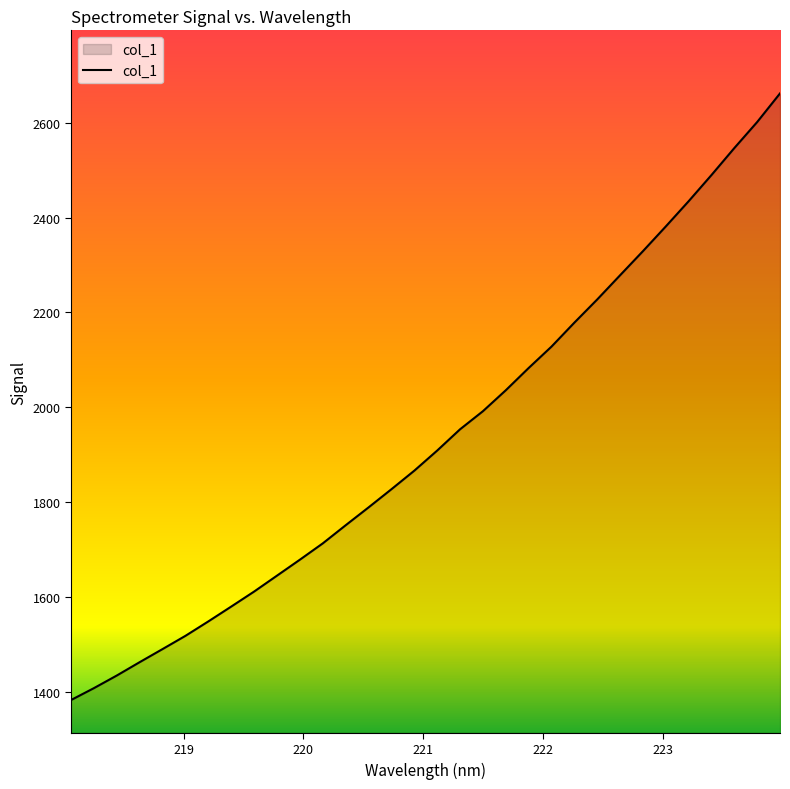

What is the greatest value displayed?

2662.1